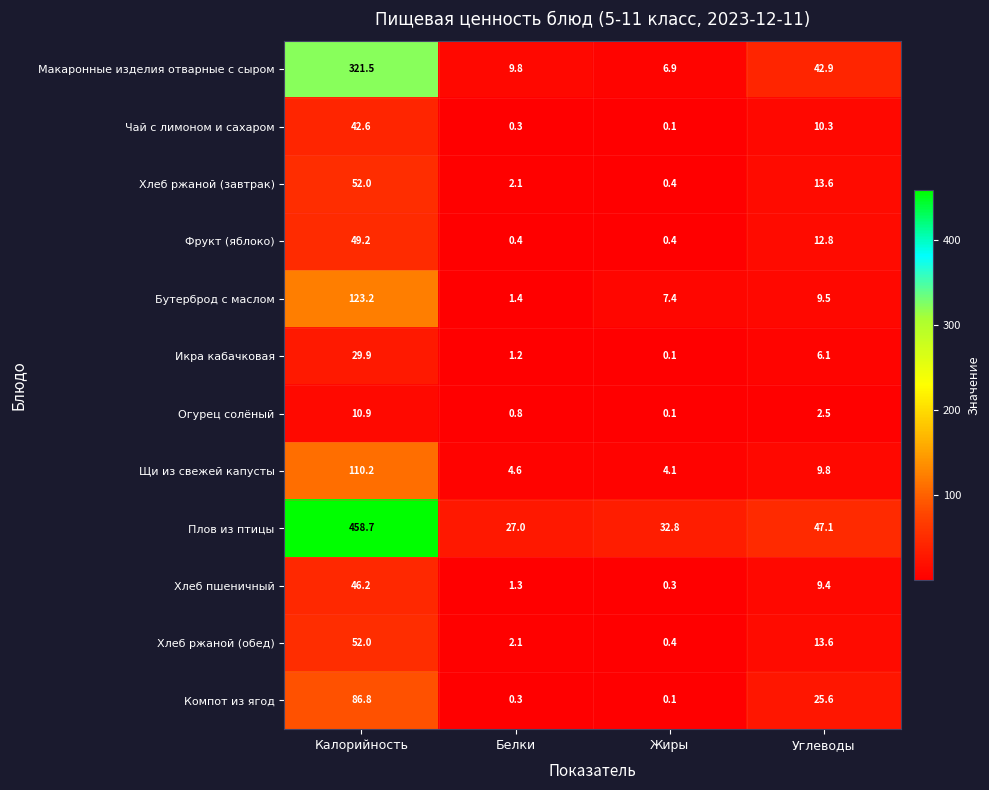

What is the sum of all Огурец солёный values?

14.3